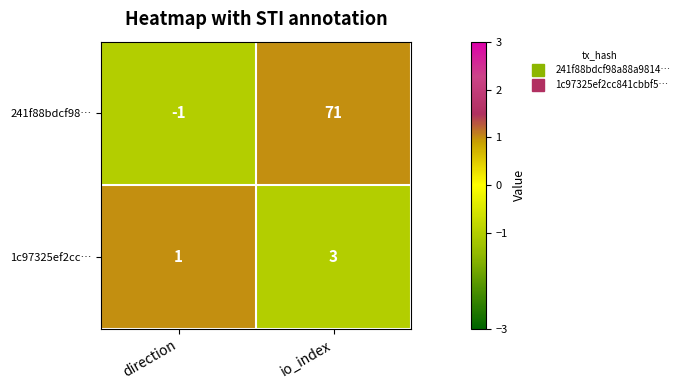

What is the difference between the 241f88bdcf98… values at direction and io_index?

72